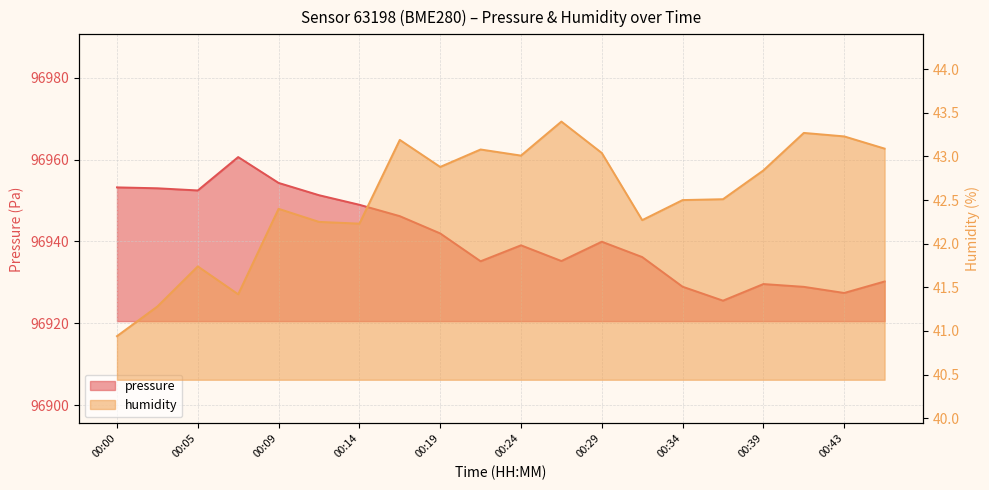

How many lines are shown in the chart?

2